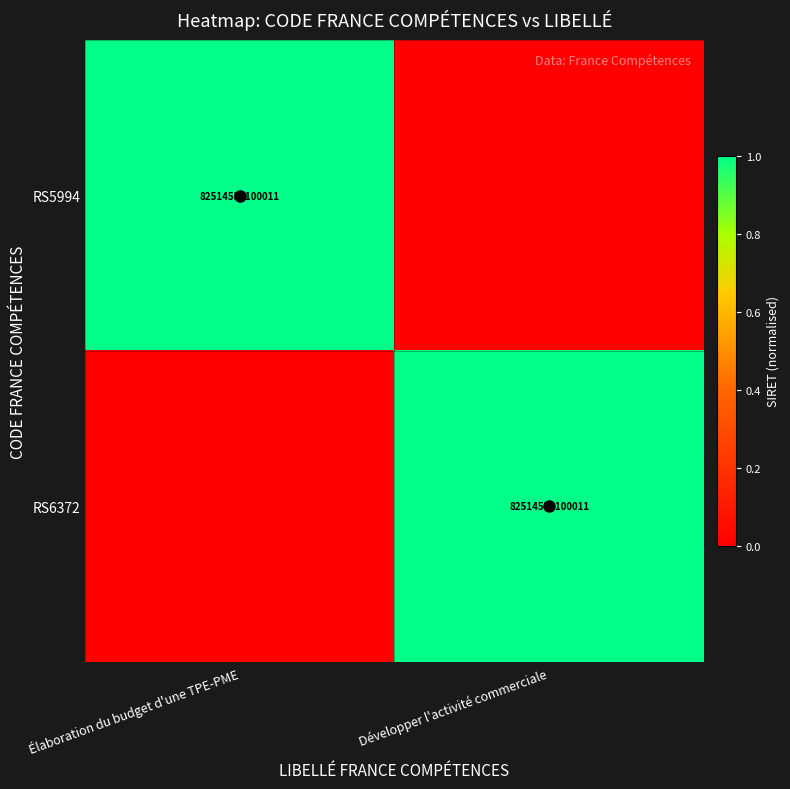

True or false: RS5994 has a value of 82514550100011 at Élaboration du budget d'une TPE-PME.

True